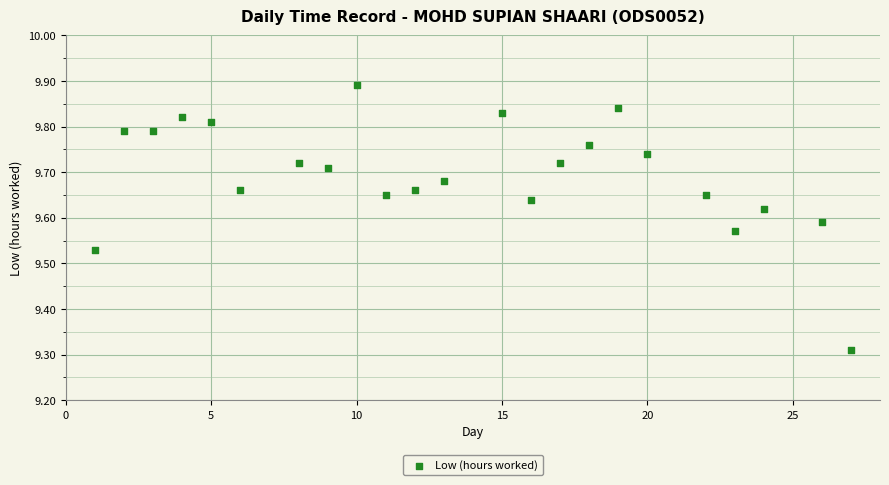

What is the range of X values (max minus min)?

26.0